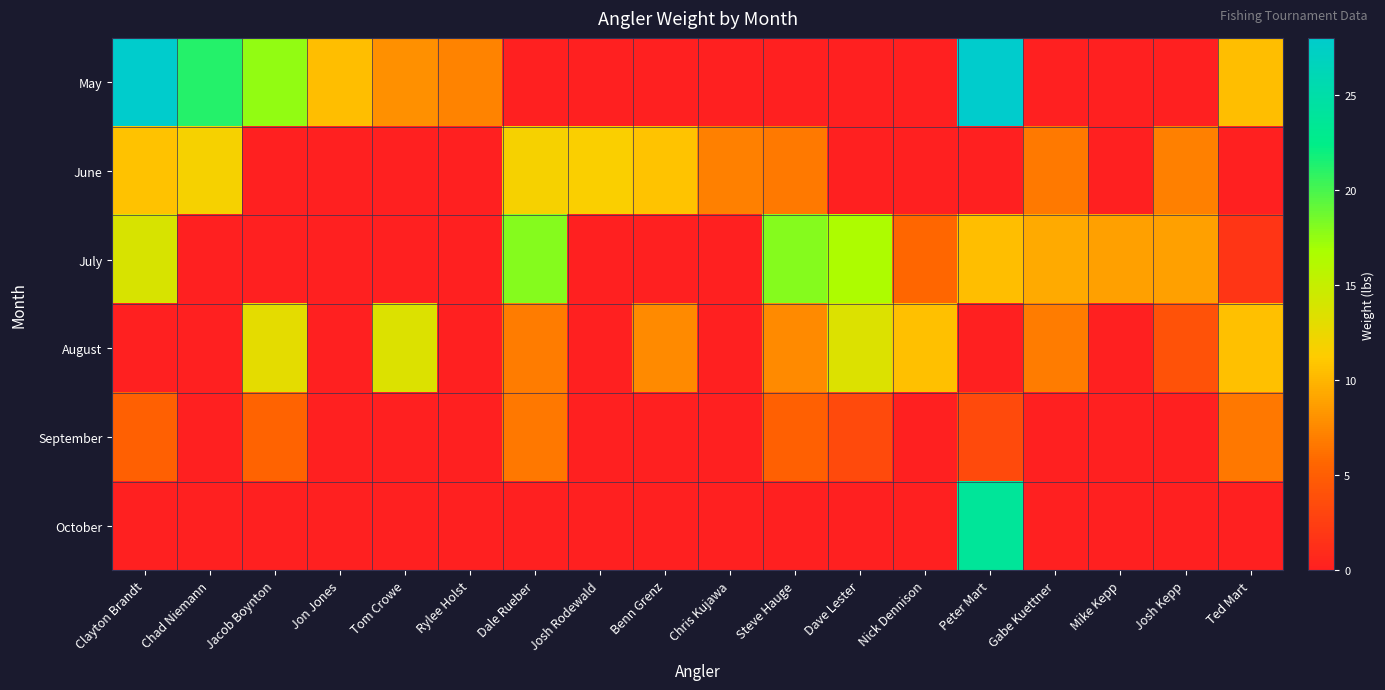

Reading right to left, extract all data points from this chart.

May: Ted Mart=10.5	Josh Kepp=0.0	Mike Kepp=0.0	Gabe Kuettner=0.0	Peter Mart=27.9	Nick Dennison=0.0	Dave Lester=0.0	Steve Hauge=0.0	Chris Kujawa=0.0	Benn Grenz=0.0	Josh Rodewald=0.0	Dale Rueber=0.0	Rylee Holst=7.3	Tom Crowe=7.9	Jon Jones=10.5	Jacob Boynton=17.6	Chad Niemann=21.2	Clayton Brandt=27.9
June: Ted Mart=0.0	Josh Kepp=7.0	Mike Kepp=0.0	Gabe Kuettner=6.8	Peter Mart=0.0	Nick Dennison=0.0	Dave Lester=0.0	Steve Hauge=6.8	Chris Kujawa=7.0	Benn Grenz=10.8	Josh Rodewald=11.6	Dale Rueber=11.8	Rylee Holst=0.0	Tom Crowe=0.0	Jon Jones=0.0	Jacob Boynton=0.0	Chad Niemann=11.8	Clayton Brandt=10.7
July: Ted Mart=1.8	Josh Kepp=8.8	Mike Kepp=8.8	Gabe Kuettner=9.4	Peter Mart=10.5	Nick Dennison=5.7	Dave Lester=16.6	Steve Hauge=18.0	Chris Kujawa=0.0	Benn Grenz=0.0	Josh Rodewald=0.0	Dale Rueber=18.0	Rylee Holst=0.0	Tom Crowe=0.0	Jon Jones=0.0	Jacob Boynton=0.0	Chad Niemann=0.0	Clayton Brandt=13.9
August: Ted Mart=10.5	Josh Kepp=4.1	Mike Kepp=0.0	Gabe Kuettner=6.8	Peter Mart=0.0	Nick Dennison=10.5	Dave Lester=13.5	Steve Hauge=7.6	Chris Kujawa=0.0	Benn Grenz=7.6	Josh Rodewald=0.0	Dale Rueber=6.8	Rylee Holst=0.0	Tom Crowe=13.5	Jon Jones=0.0	Jacob Boynton=13.0	Chad Niemann=0.0	Clayton Brandt=0.0
September: Ted Mart=6.7	Josh Kepp=0.0	Mike Kepp=0.0	Gabe Kuettner=0.0	Peter Mart=3.4	Nick Dennison=0.0	Dave Lester=3.4	Steve Hauge=5.2	Chris Kujawa=0.0	Benn Grenz=0.0	Josh Rodewald=0.0	Dale Rueber=6.7	Rylee Holst=0.0	Tom Crowe=0.0	Jon Jones=0.0	Jacob Boynton=5.4	Chad Niemann=0.0	Clayton Brandt=5.2
October: Ted Mart=0.0	Josh Kepp=0.0	Mike Kepp=0.0	Gabe Kuettner=0.0	Peter Mart=23.8	Nick Dennison=0.0	Dave Lester=0.0	Steve Hauge=0.0	Chris Kujawa=0.0	Benn Grenz=0.0	Josh Rodewald=0.0	Dale Rueber=0.0	Rylee Holst=0.0	Tom Crowe=0.0	Jon Jones=0.0	Jacob Boynton=0.0	Chad Niemann=0.0	Clayton Brandt=0.0